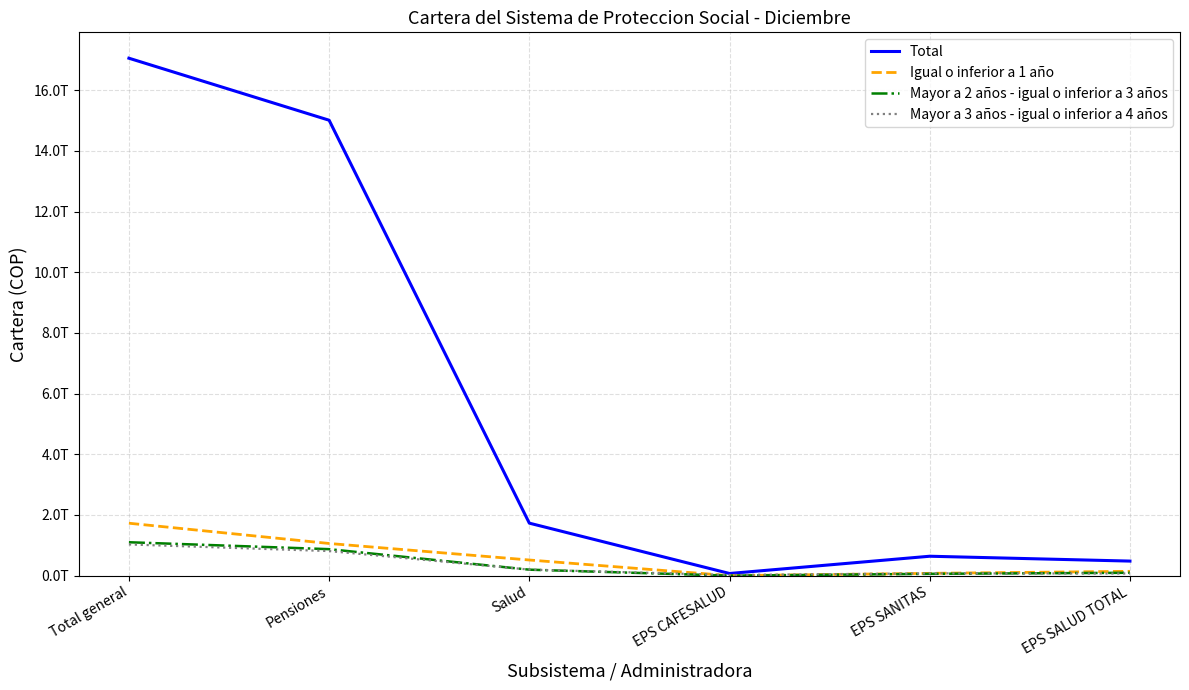

True or false: Mayor a 2 años - igual o inferior a 3 años and Total intersect in this chart.

False